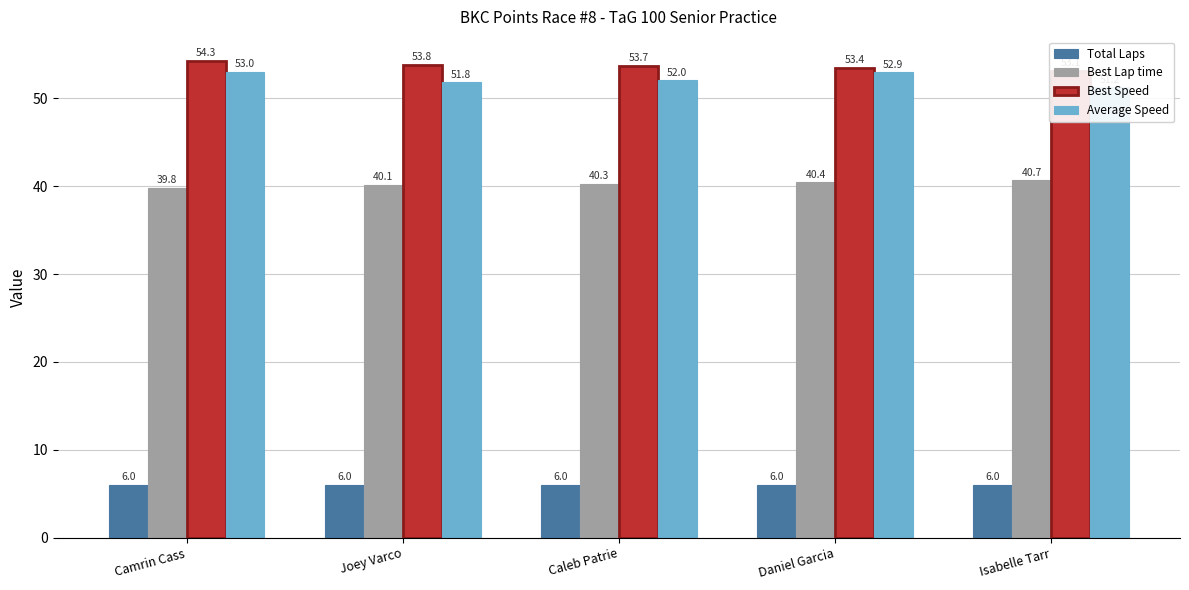

What is the sum of all Average Speed values?

261.1